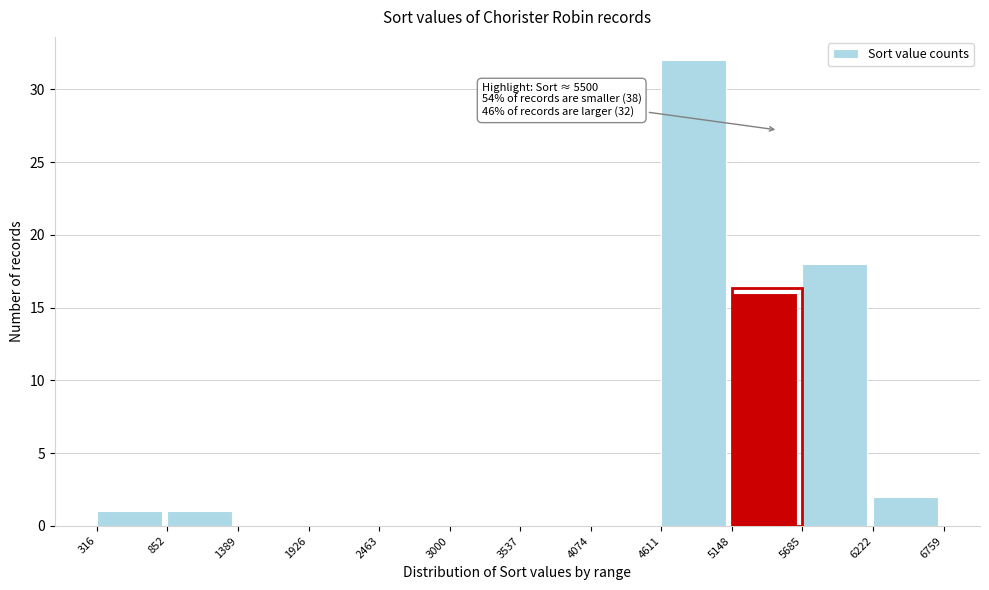

Over which range of the x-axis is the bar tallest?

4611 to 5148